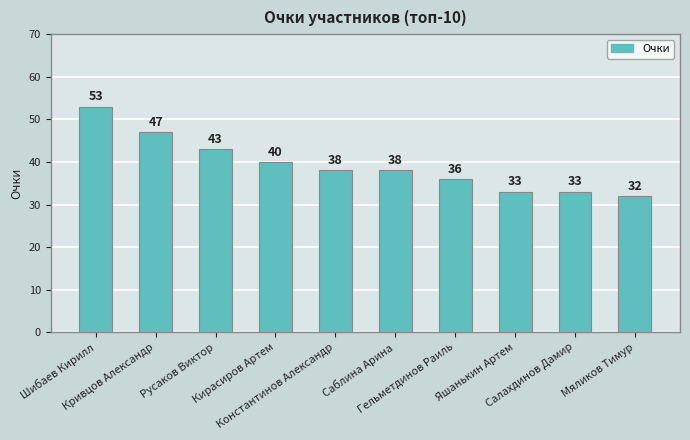

How many data points are less than 38?

4